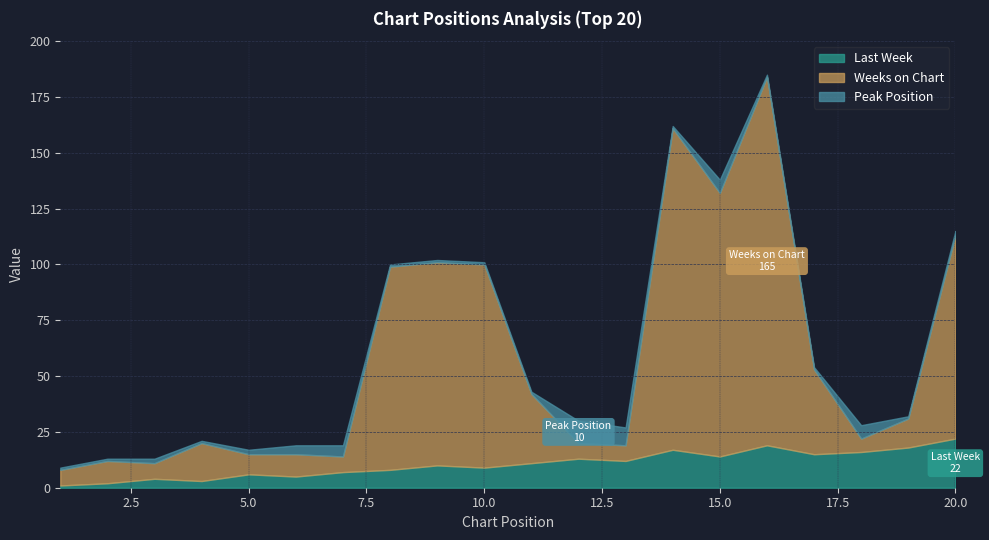

At how many categories does at least one series exceed 61?

7